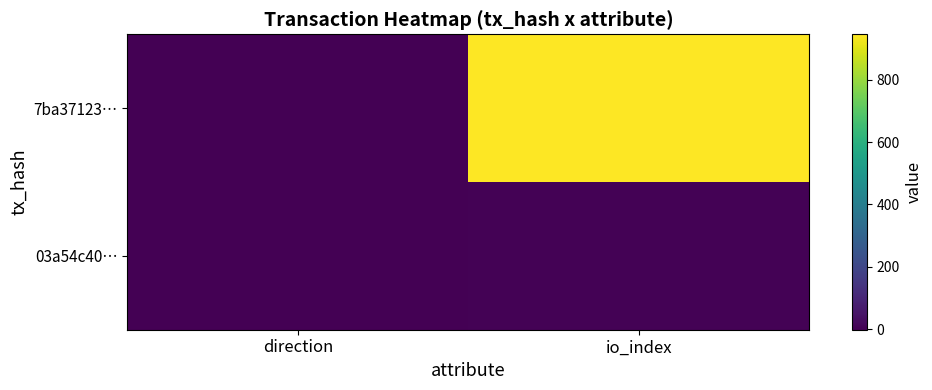

Which series changed the most between direction and io_index?

7ba37123…